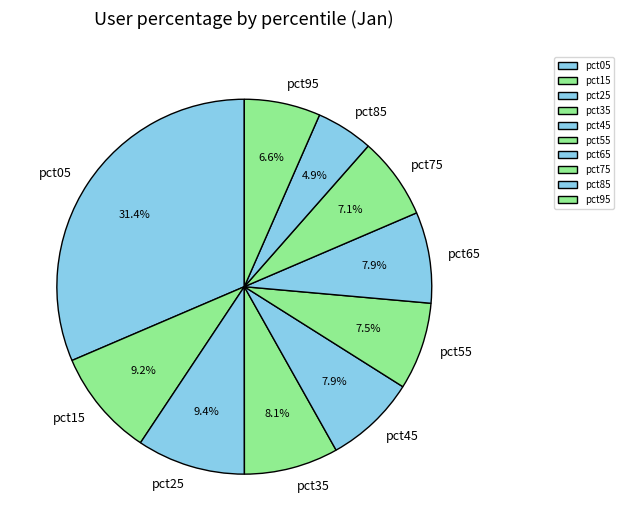

How much of the chart is everything except pct75?

92.9%